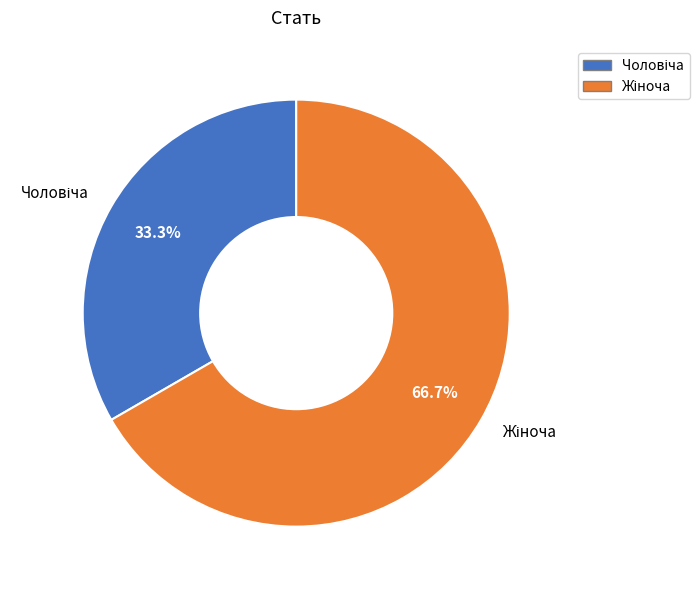

Is there a majority slice in this chart?

Yes